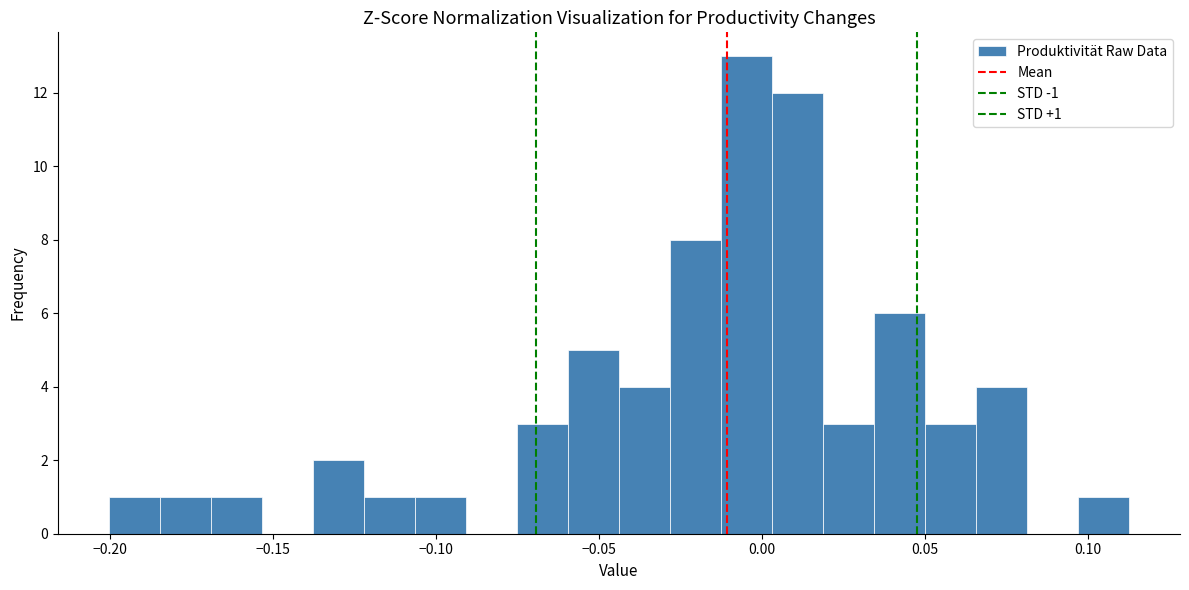

Read against the x-axis, roughly where is the centre of the tallest bar?

-0.005